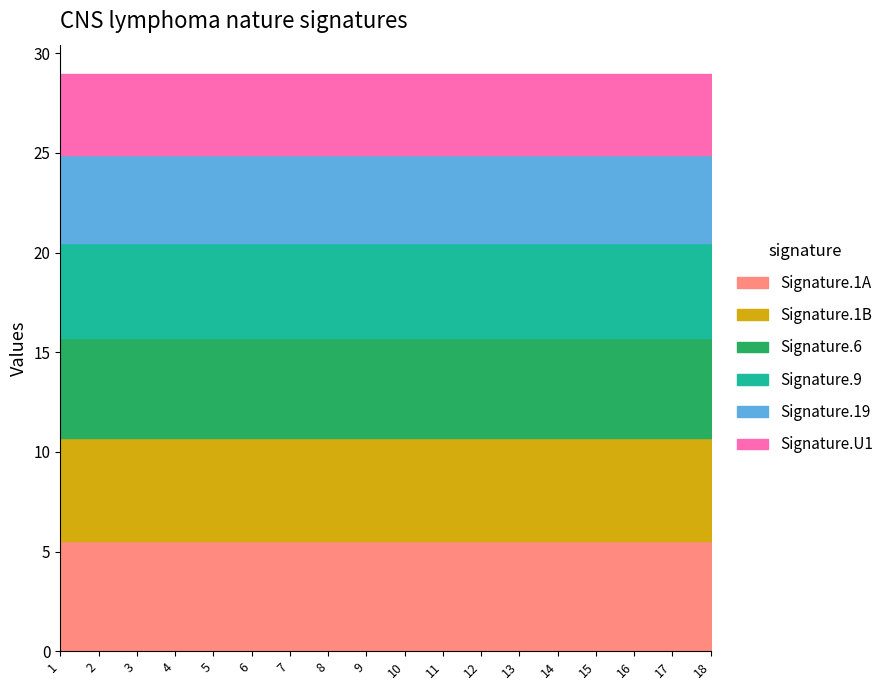

The chart shows a value of 7.4 at 3. True or false?

False